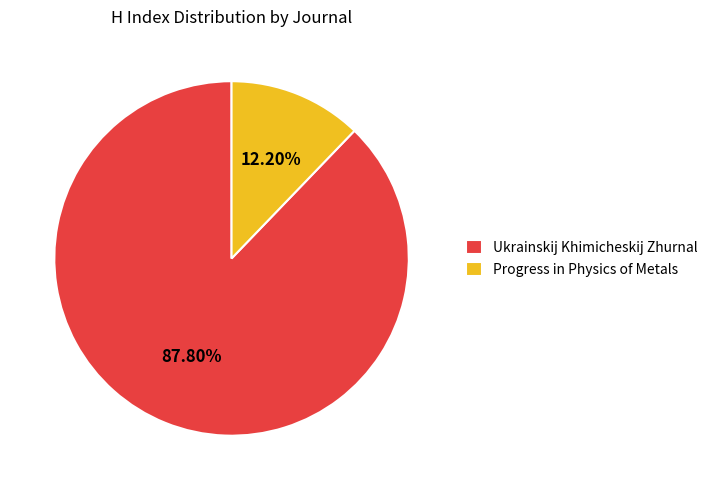

How many segments does this pie chart have?

2